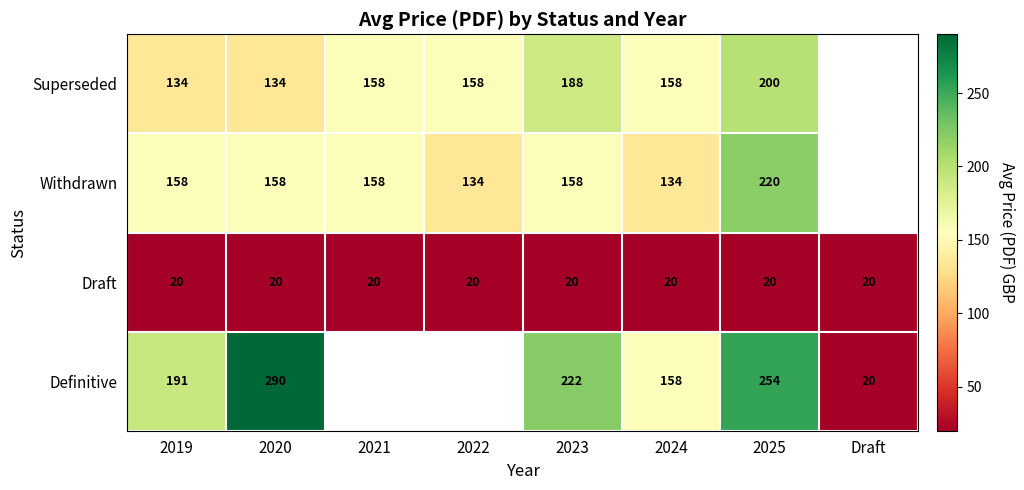

What is the difference between the highest and lowest values at 2020?

270